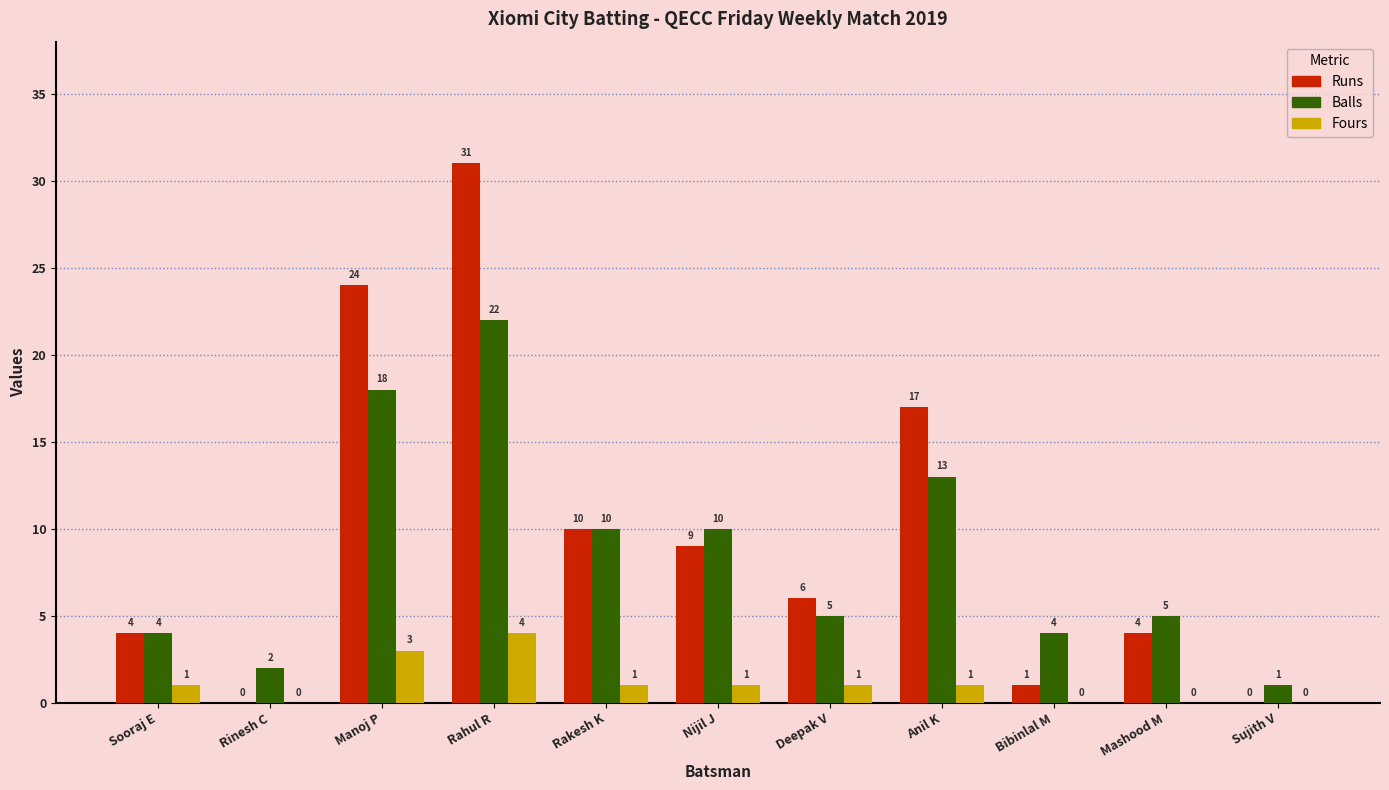

What is the maximum value shown in the chart?

31